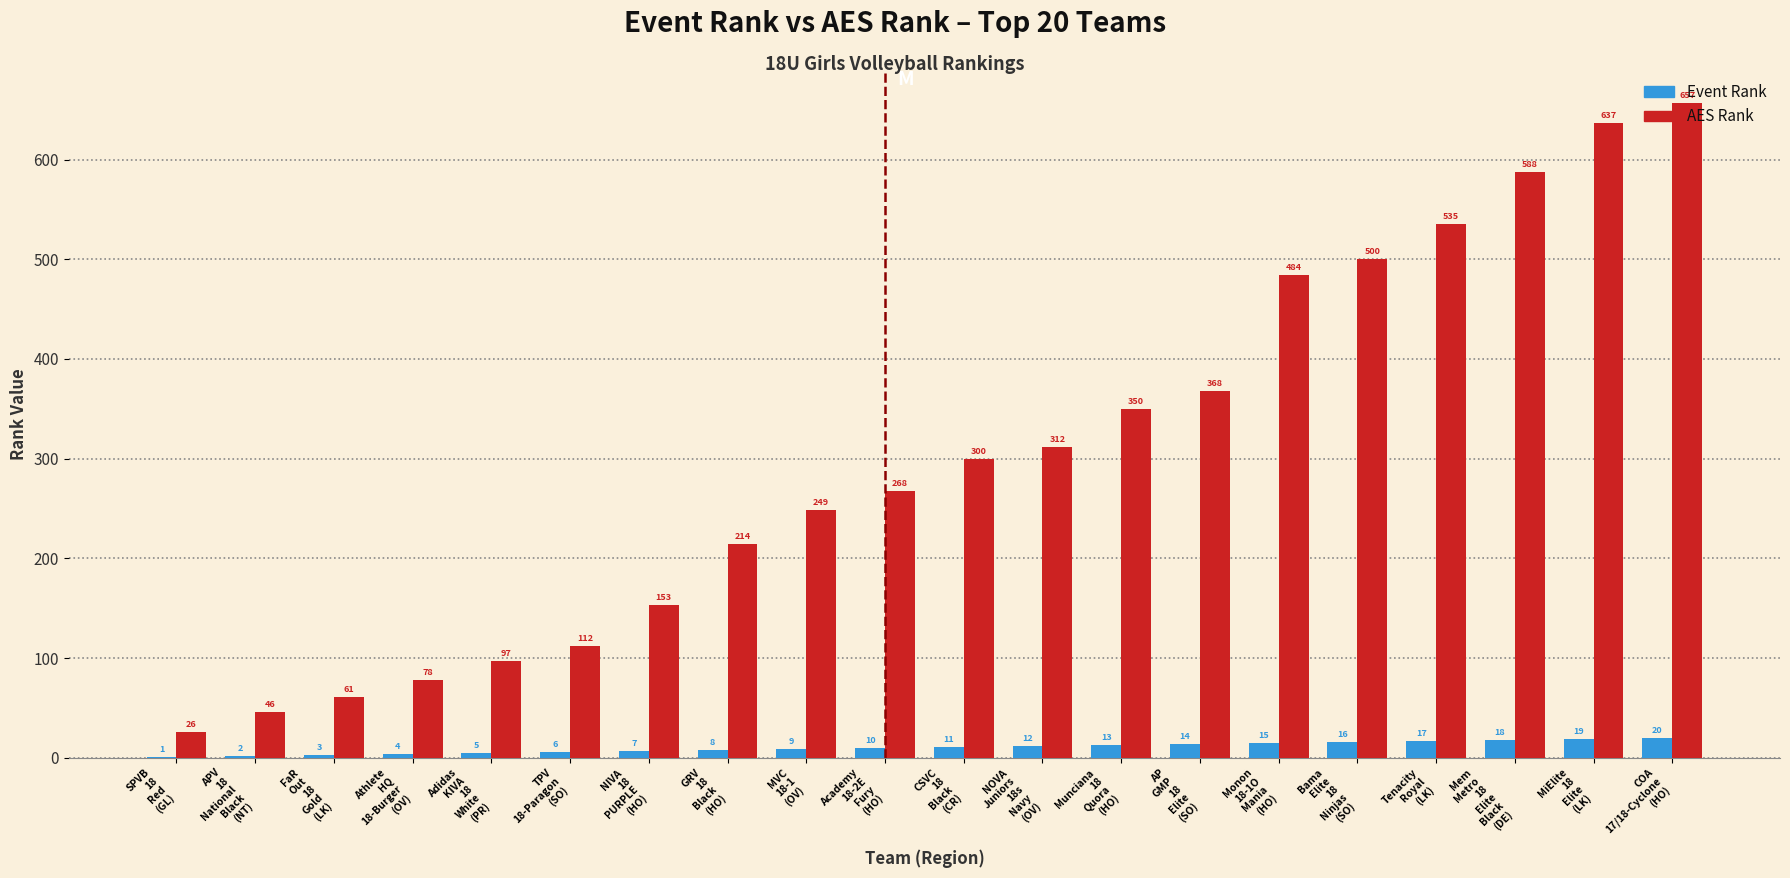

How many groups of bars are there?

20